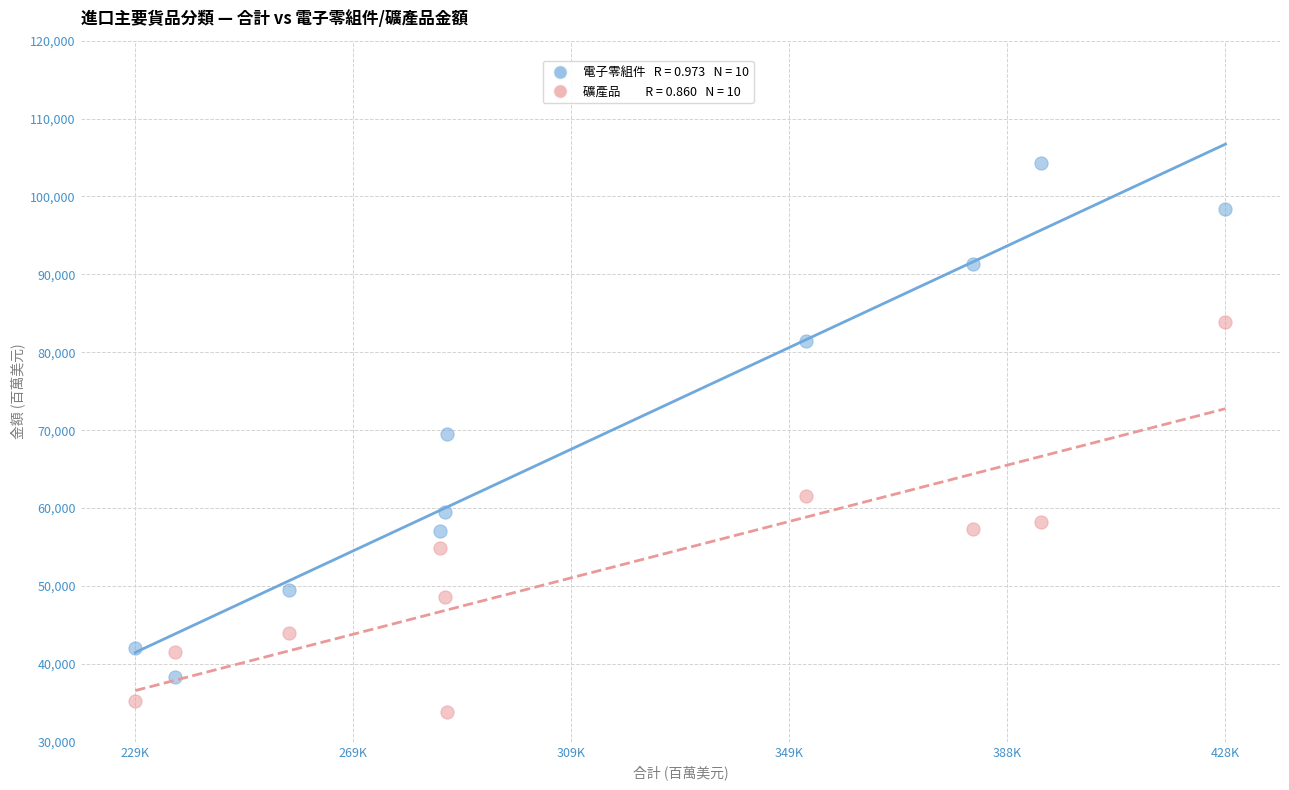

Across all data points, what is the range of Y values (max minus min)?

70510.3